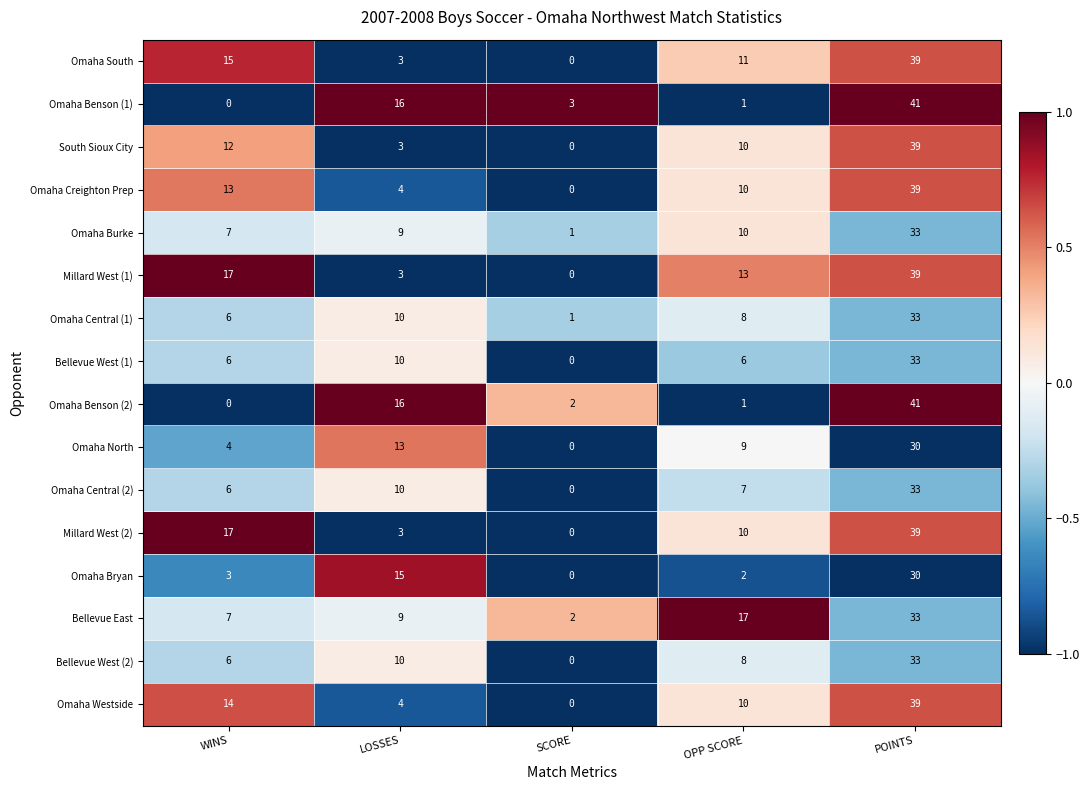

Which series has the largest total across all categories?

Millard West (1)